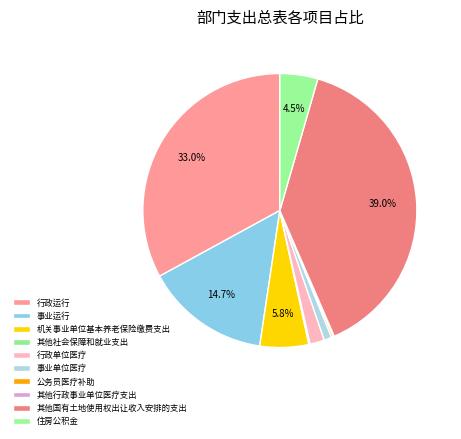

How many slices are in this pie chart?

10